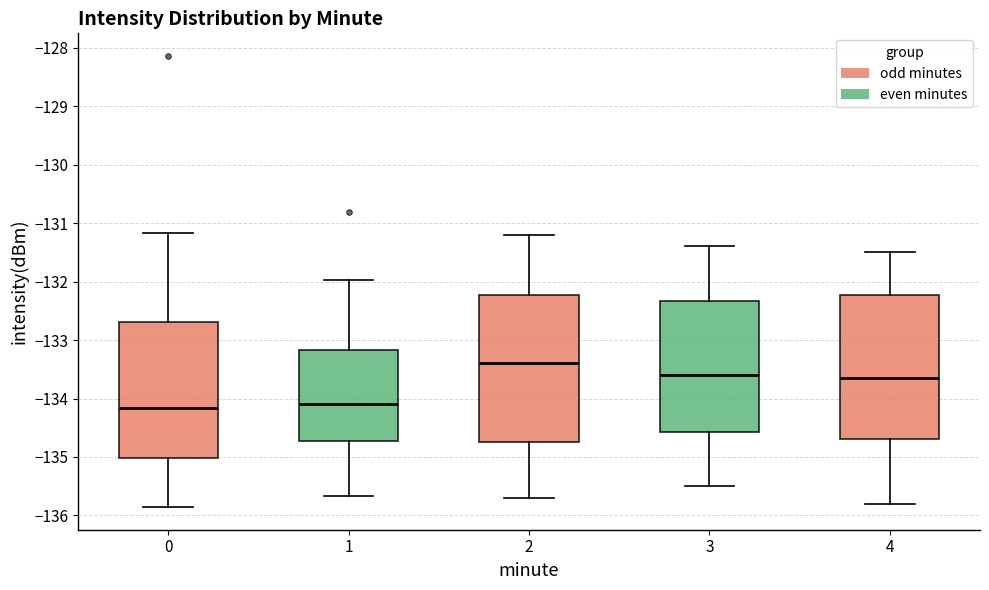

Where does the median line of the box at x = 1 sit on the y-axis? The values are not printed on the chart, so give them approximately, as read against the axis.

-134.1